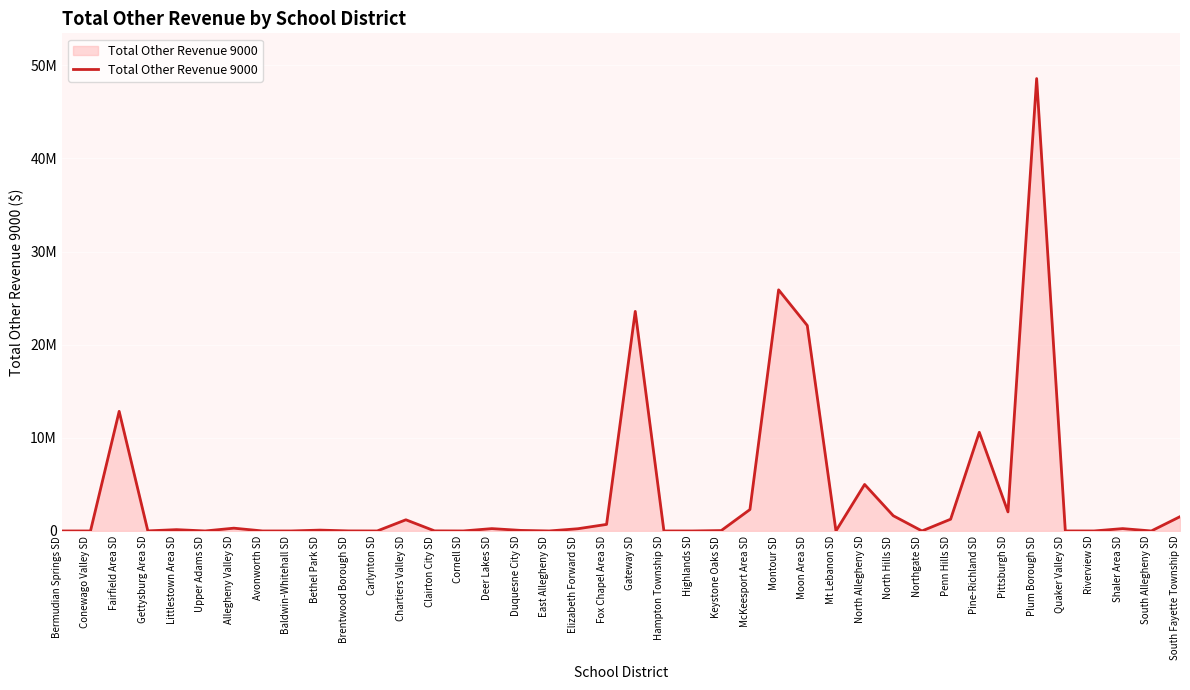

Does the chart display data point markers on the line(s)?

No